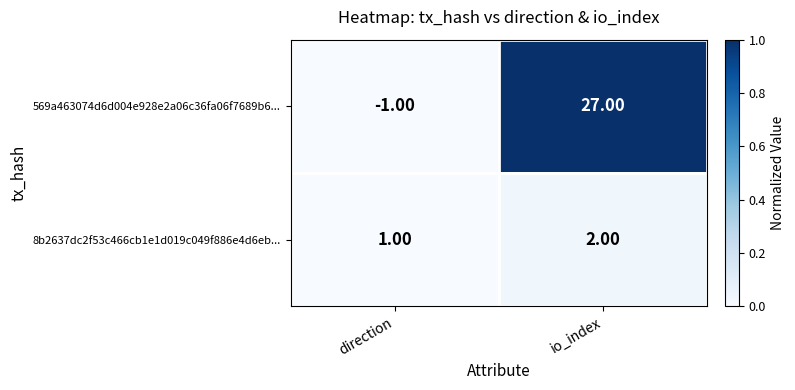

Which category has the highest value across all series?

io_index